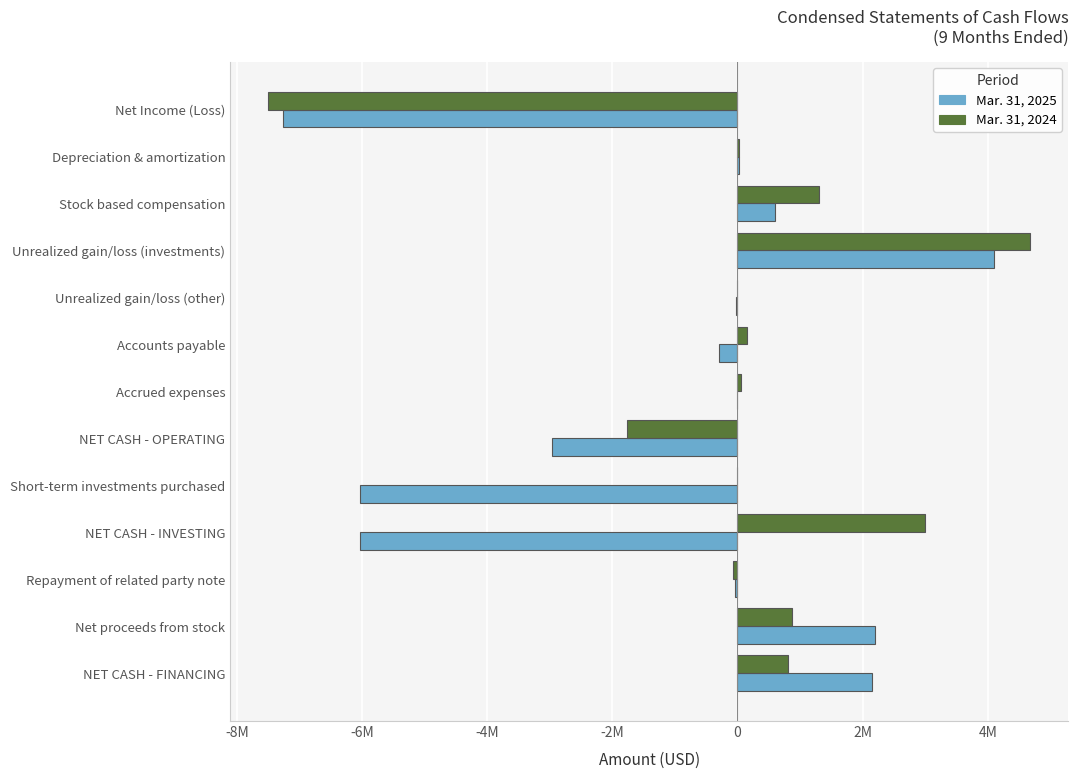

What are all the series names shown in the legend?

Mar. 31, 2025, Mar. 31, 2024